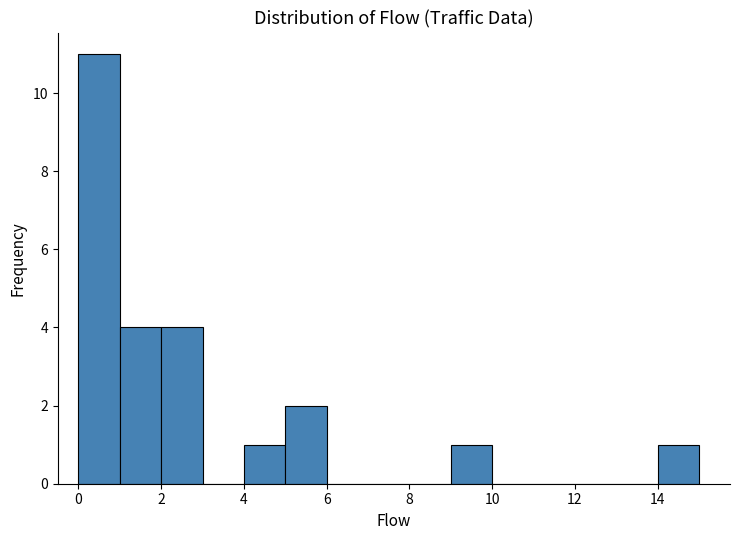

Over which range of the x-axis is the bar tallest?

0 to 1